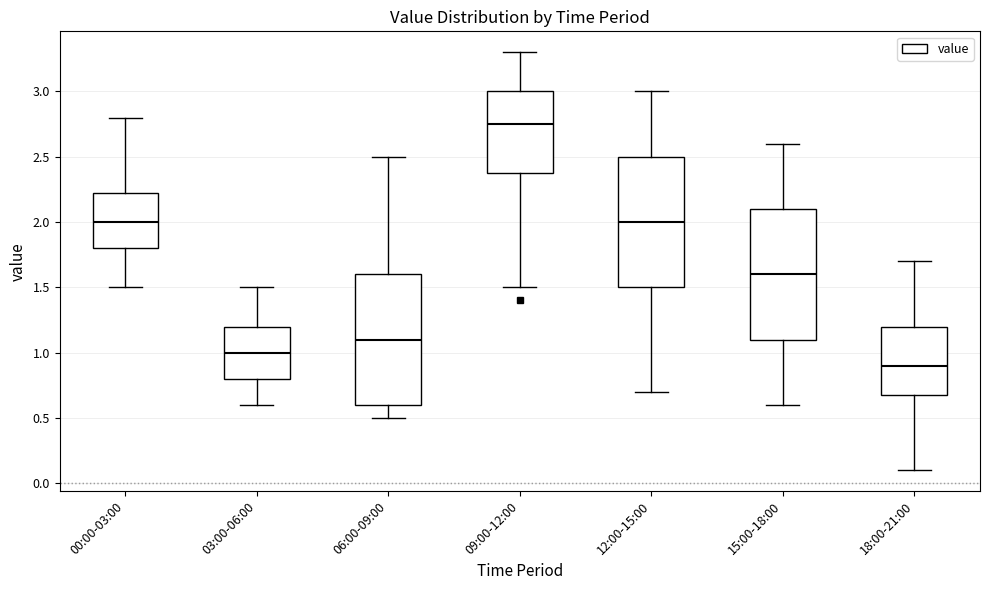

Where is the upper edge of the box for 06:00-09:00 on the y-axis? The values are not printed on the chart, so give them approximately, as read against the axis.

1.60